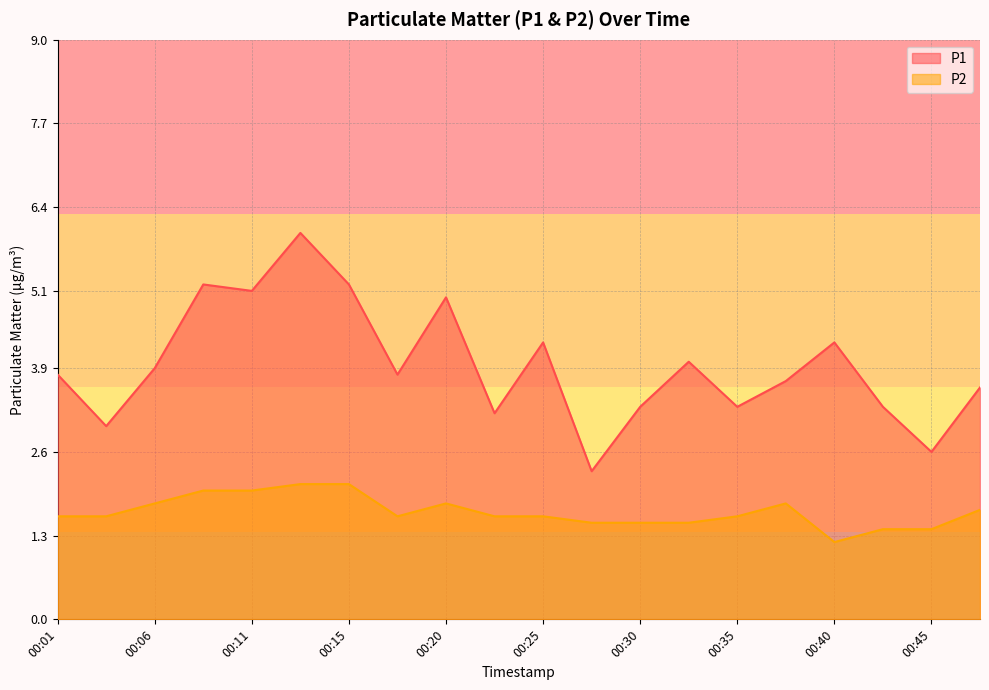

At how many categories does at least one series exceed 4?

7